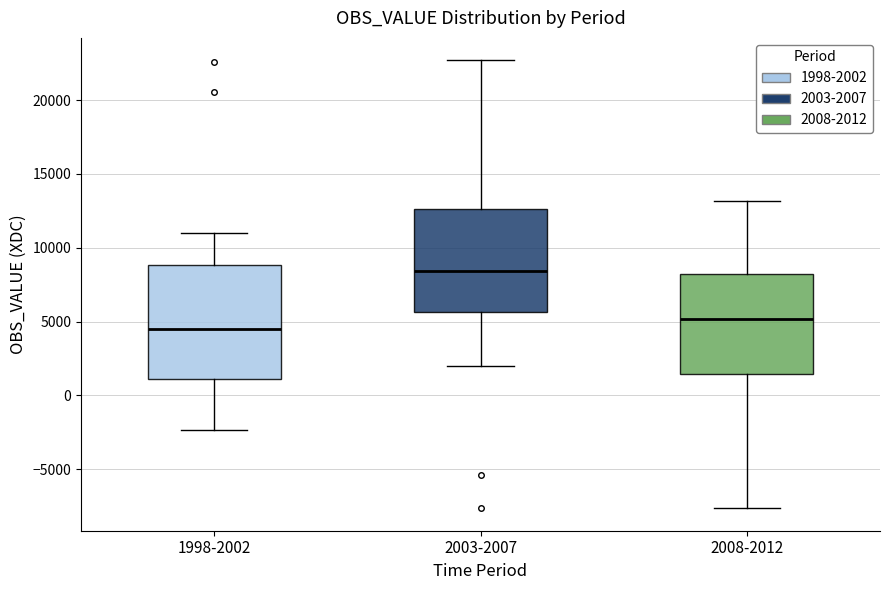

Where is the lower edge of the box for 2008-2012 on the y-axis? The values are not printed on the chart, so give them approximately, as read against the axis.

1500